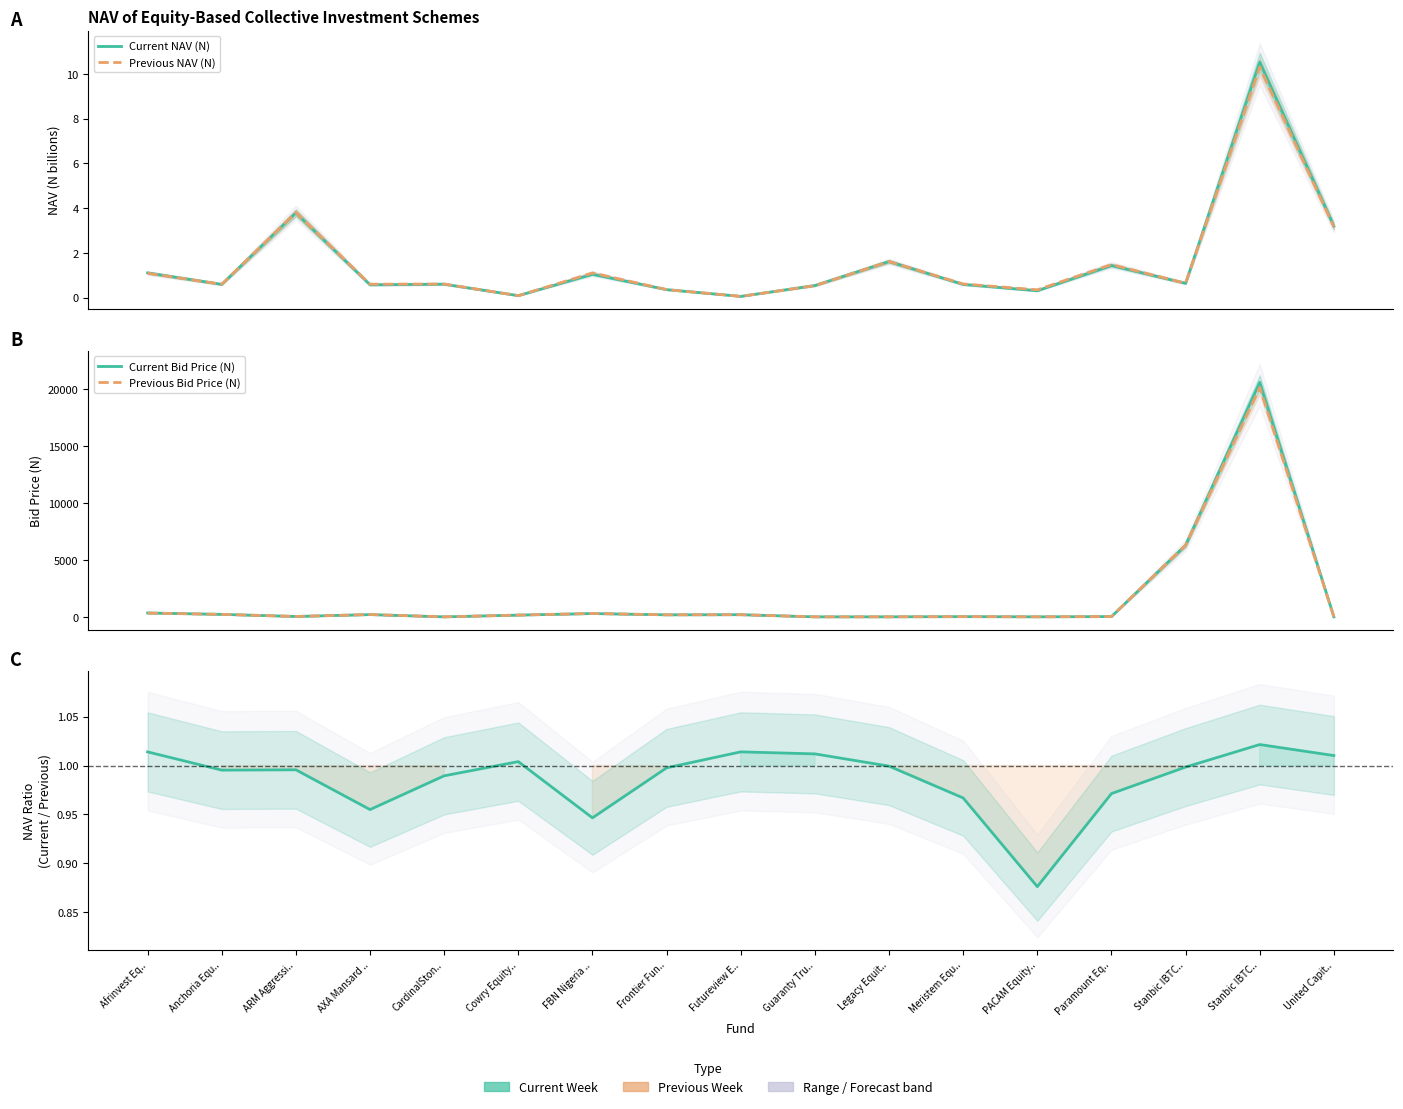

Which series ends up on top after the final intersection of Current Bid Price (N) and NAV Ratio (Current/Previous)?

Current Bid Price (N)